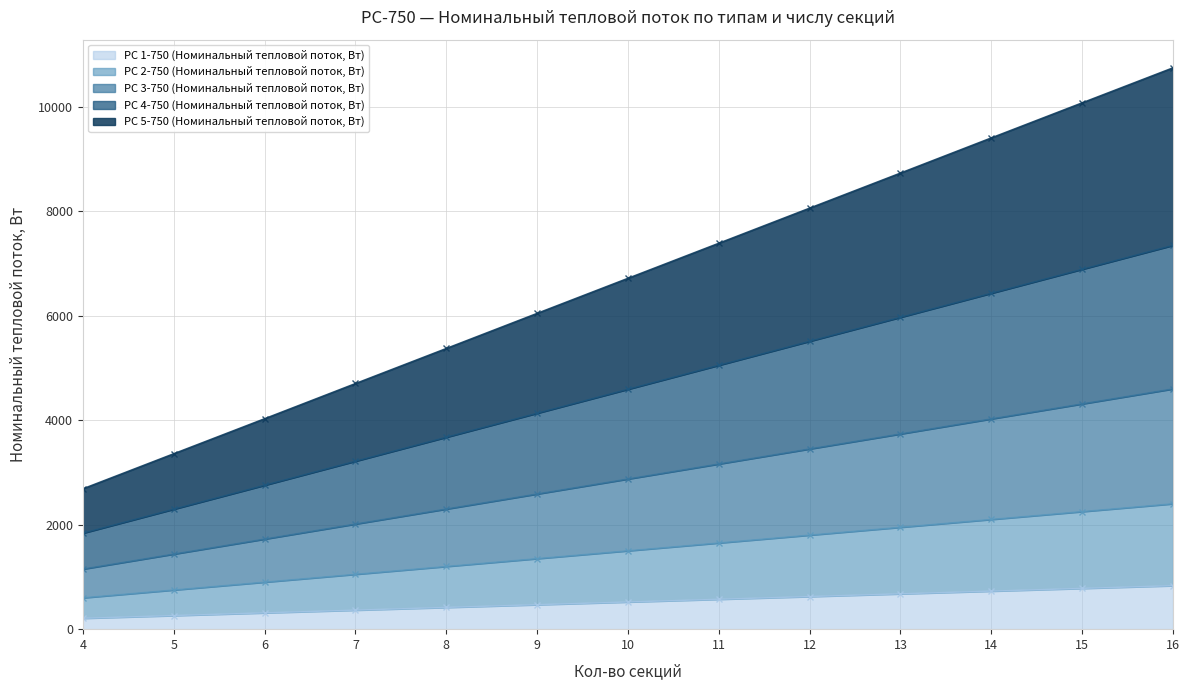

Reading left to right, list all the values displayed in this chart.

РС 1-750 (Номинальный тепловой поток, Вт): 208	260	312	364	416	468	520	572	624	676	728	780	832
РС 2-750 (Номинальный тепловой поток, Вт): 600	750	900	1050	1200	1350	1500	1650	1800	1950	2100	2250	2400
РС 3-750 (Номинальный тепловой поток, Вт): 1150	1437	1724	2012	2299	2587	2874	3161	3449	3736	4024	4311	4598
РС 4-750 (Номинальный тепловой поток, Вт): 1837	2296	2754	3214	3673	4132	4591	5050	5509	5968	6428	6887	7345
РС 5-750 (Номинальный тепловой поток, Вт): 2687	3358	4028	4701	5372	6044	6715	7386	8058	8729	9402	10073	10743